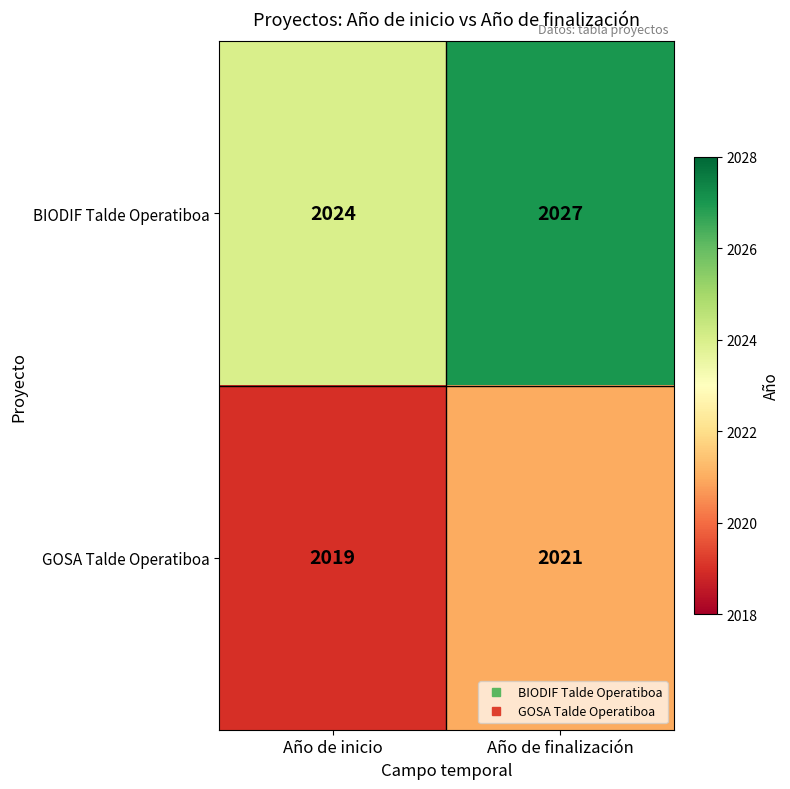

List the series in order of their peak value, lowest first.

GOSA Talde Operatiboa, BIODIF Talde Operatiboa